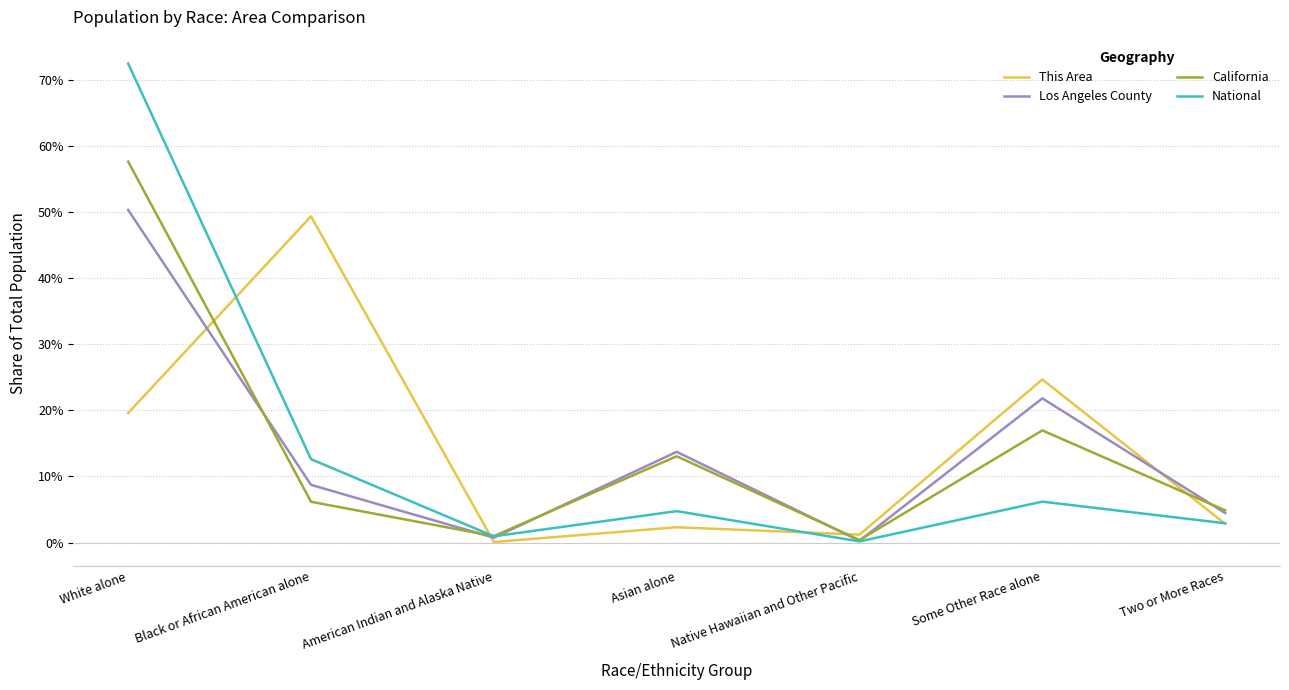

What is the label of the 1st point from the right?

Two or More Races